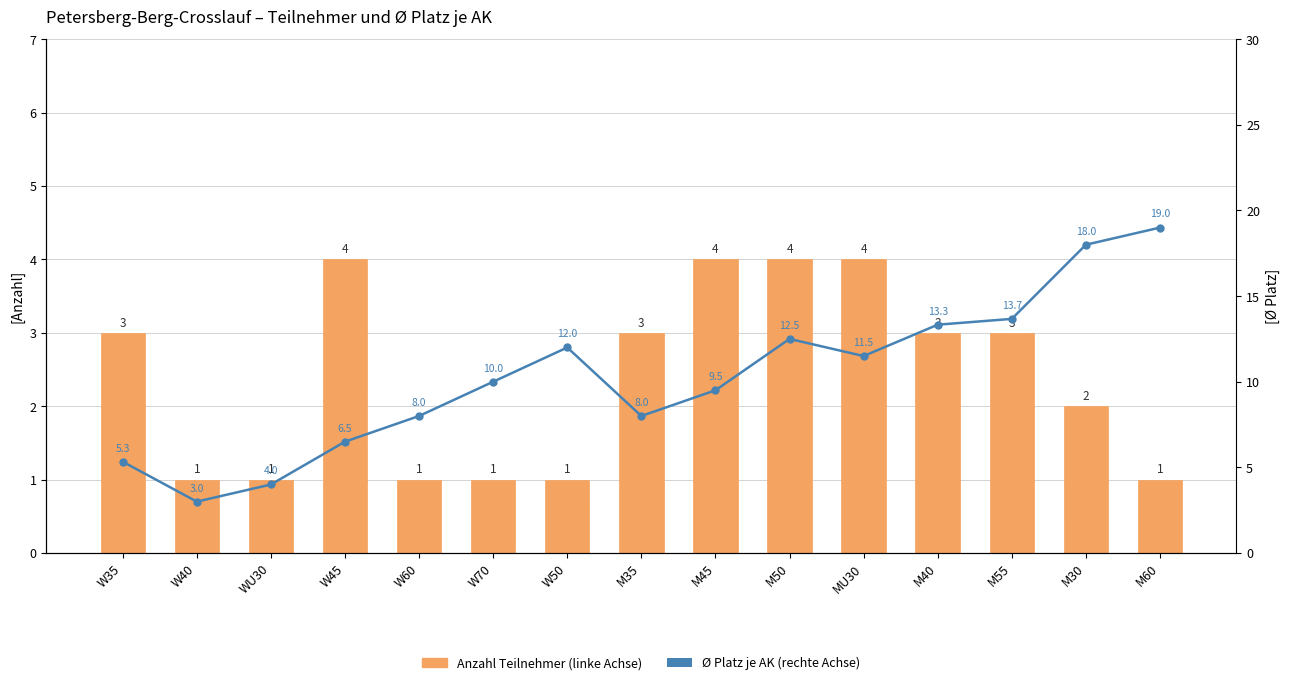

List the series in order of their peak value, highest first.

Ø Platz je AK (rechte Achse), Anzahl Teilnehmer (linke Achse)